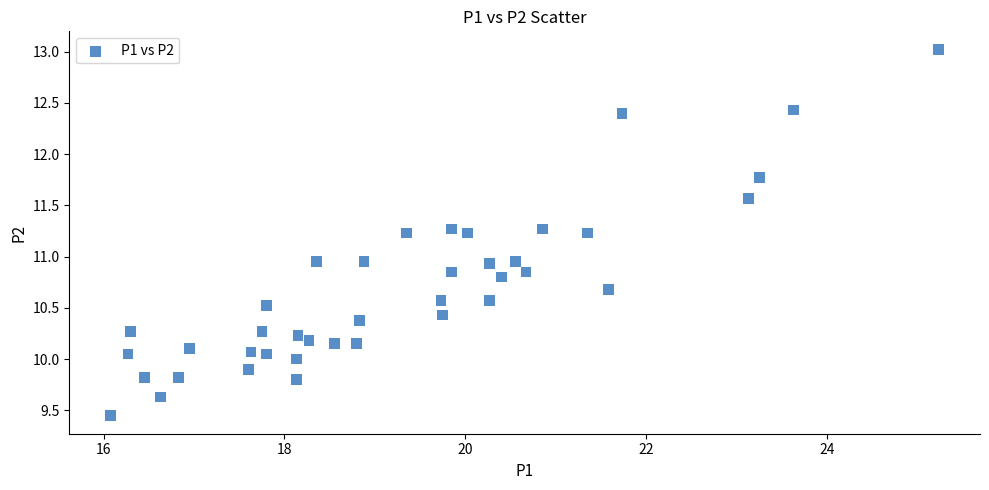

What is the range of Y values (max minus min)?

3.6